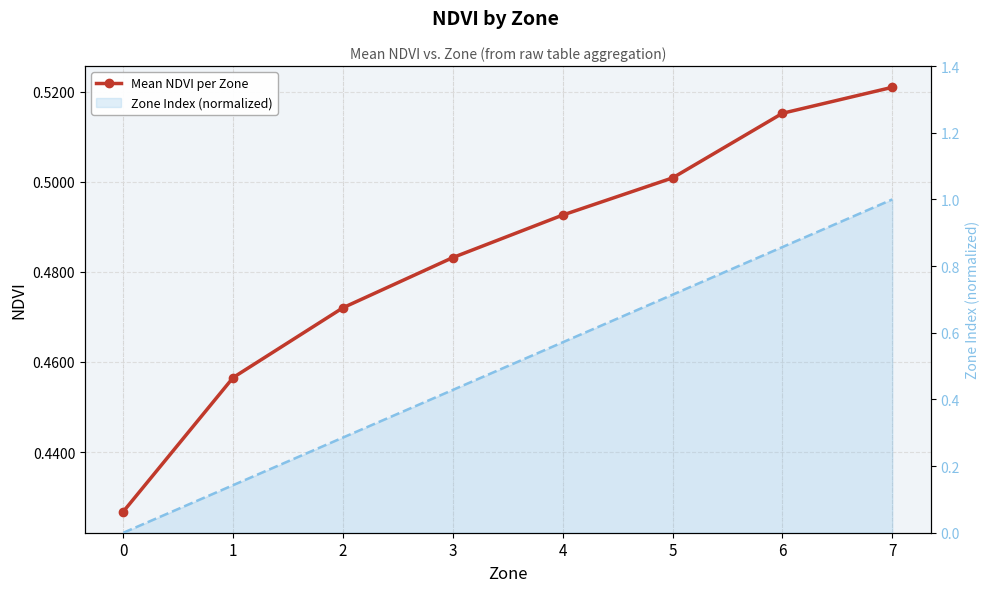

What is the minimum value for Mean NDVI per Zone?

0.4